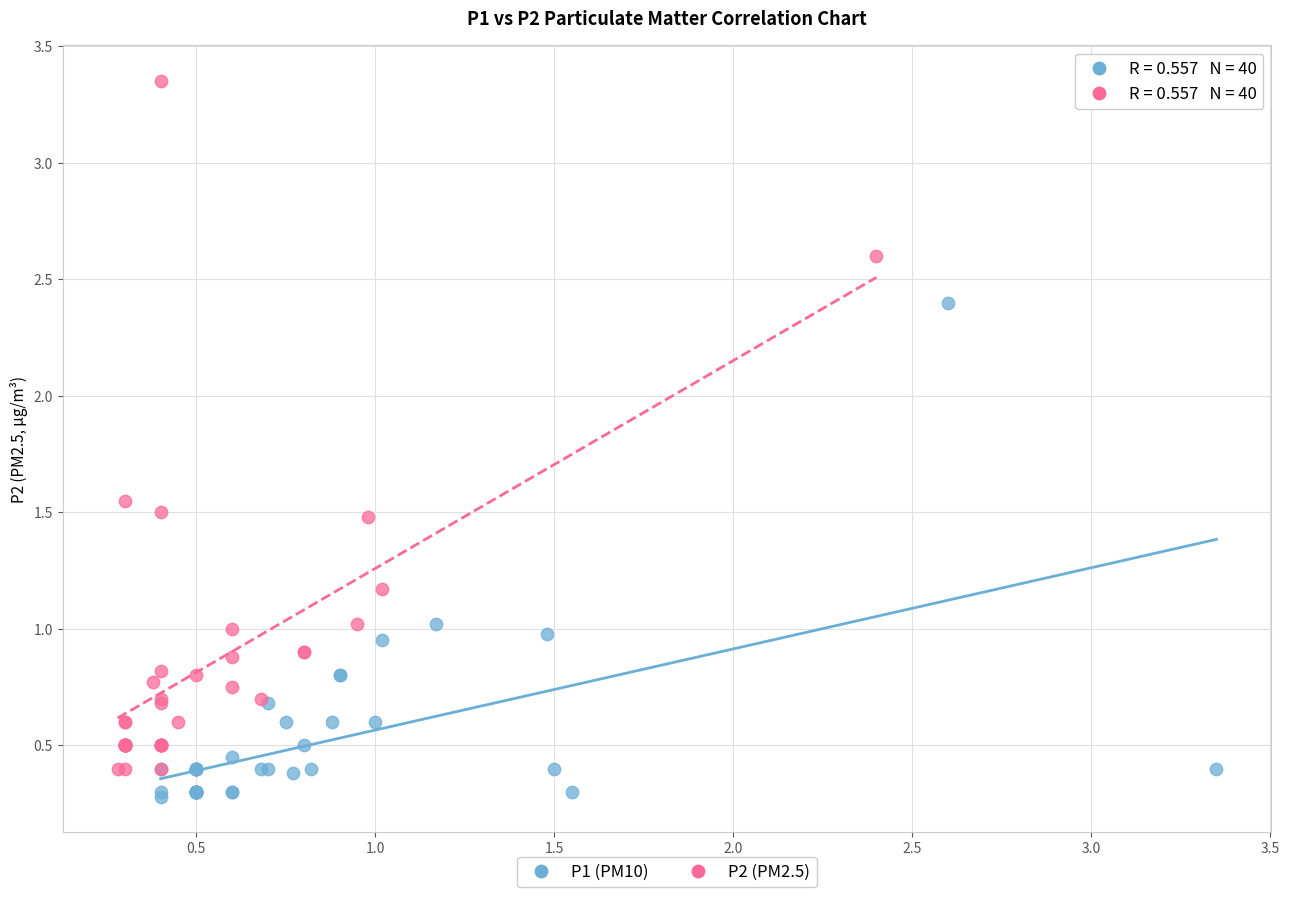

What are all the series names shown in the legend?

P1 (PM10), P2 (PM2.5)